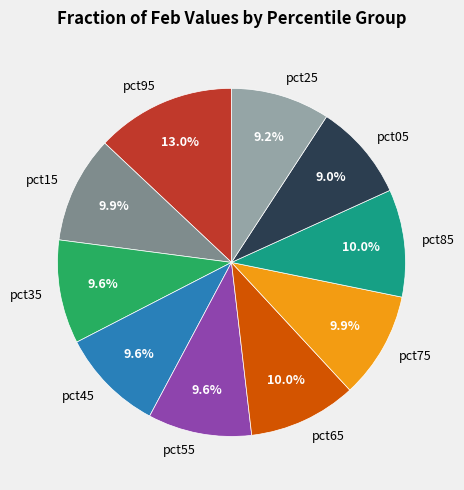

True or false: pct75 accounts for 10% of the total.

True